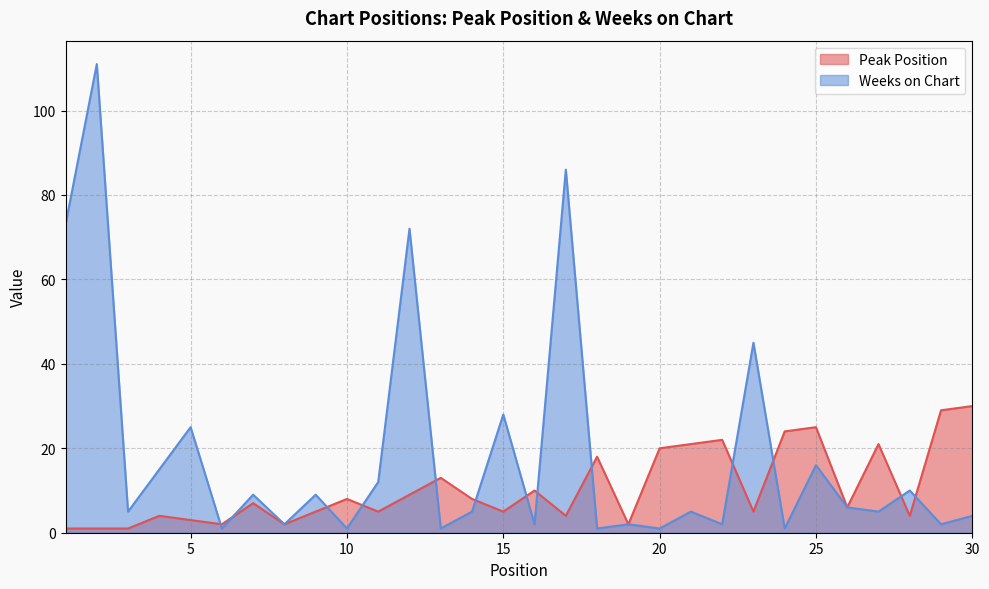

What is the value of the Weeks on Chart point at the 6th from the left?

1